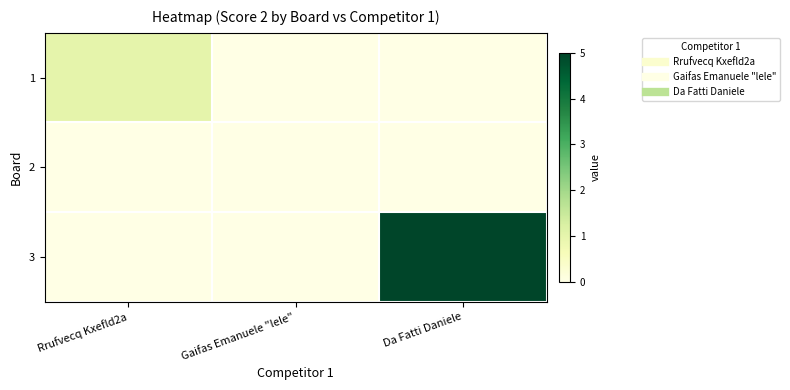

What is the total value across all series at Rrufvecq Kxefld2a?

1